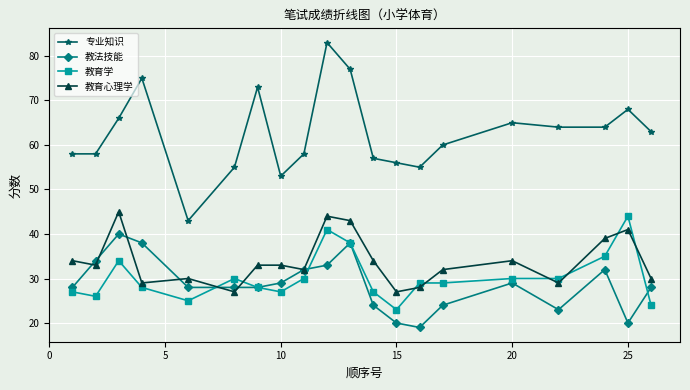

Is this an area chart (filled region under the line)?

No